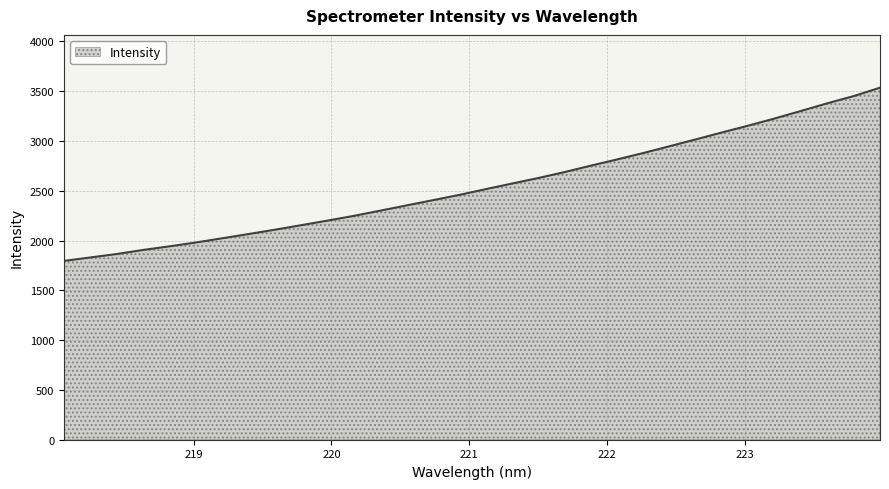

How many values are below 2515?

16